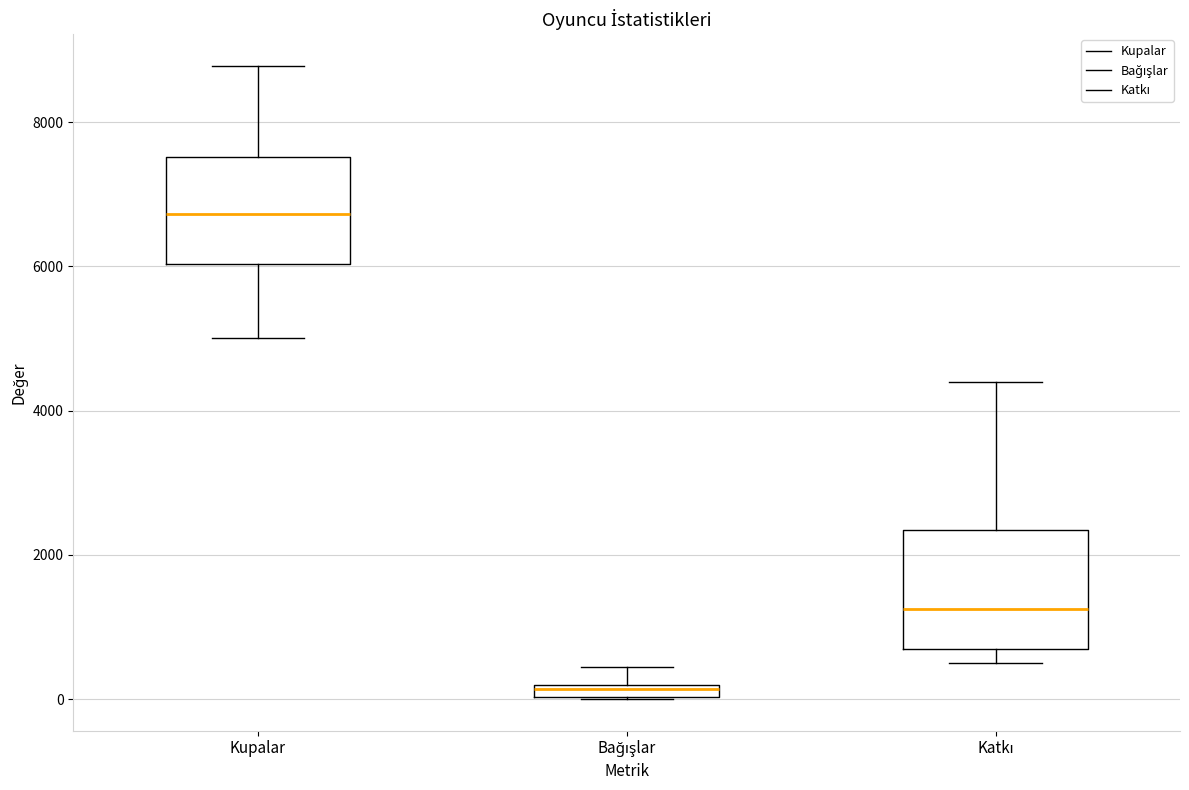

Where is the upper edge of the box for Bağışlar on the y-axis? The values are not printed on the chart, so give them approximately, as read against the axis.

200